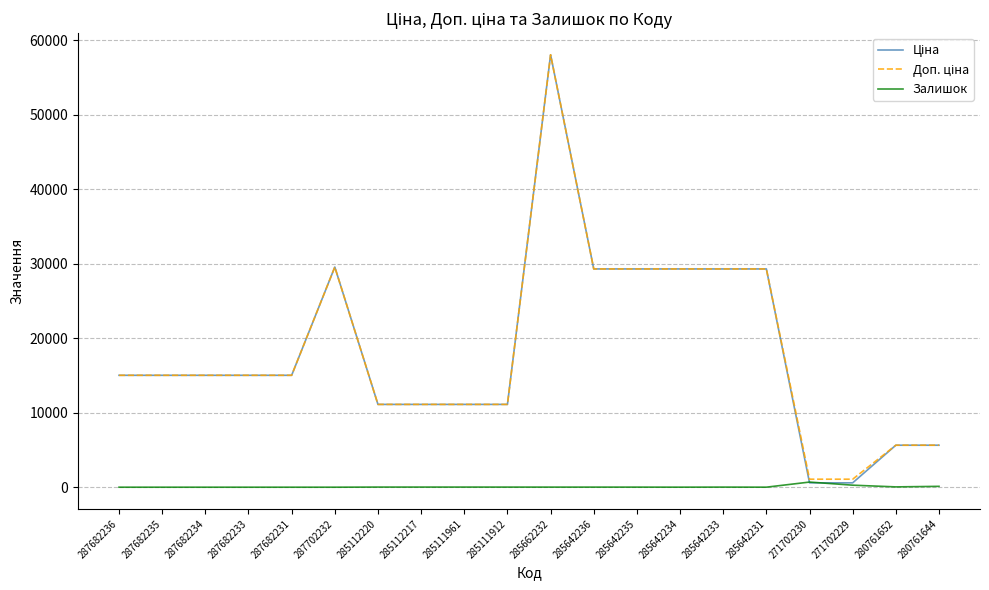

True or false: Залишок has a value of 17.0 at 285112217.

True